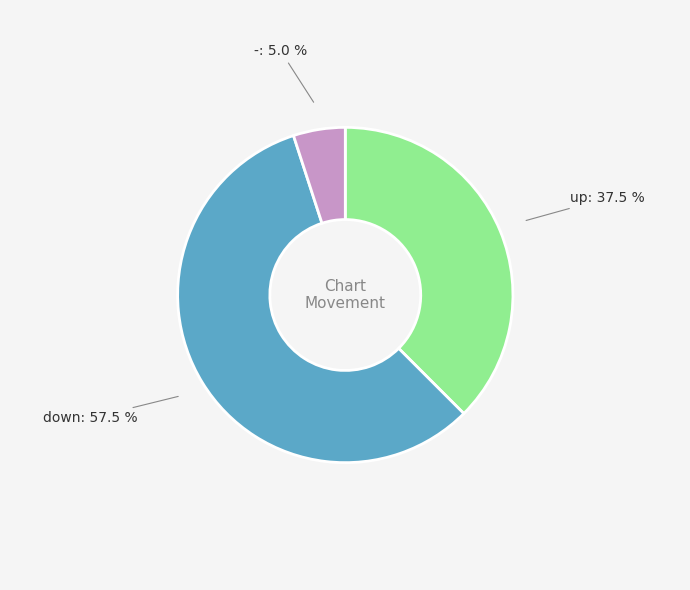

What is the largest slice in the pie chart?

down